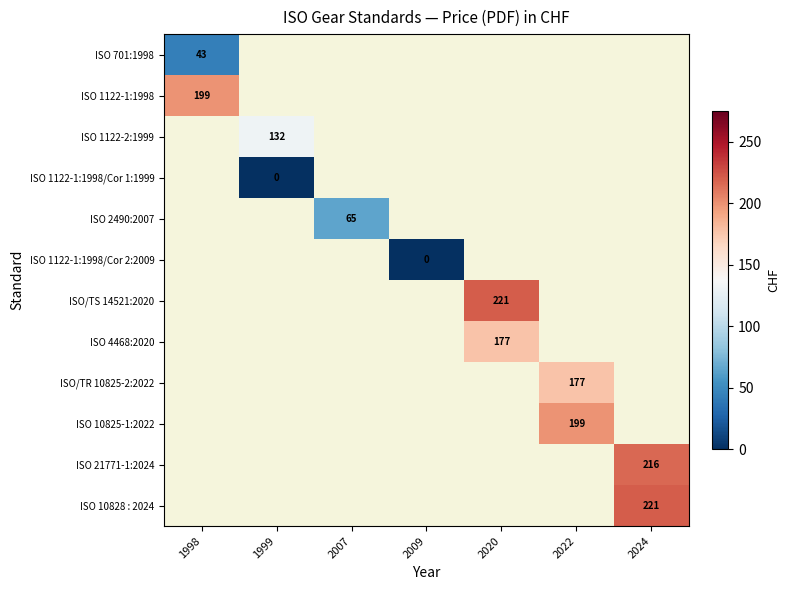

Count the number of data series in this chart.

12